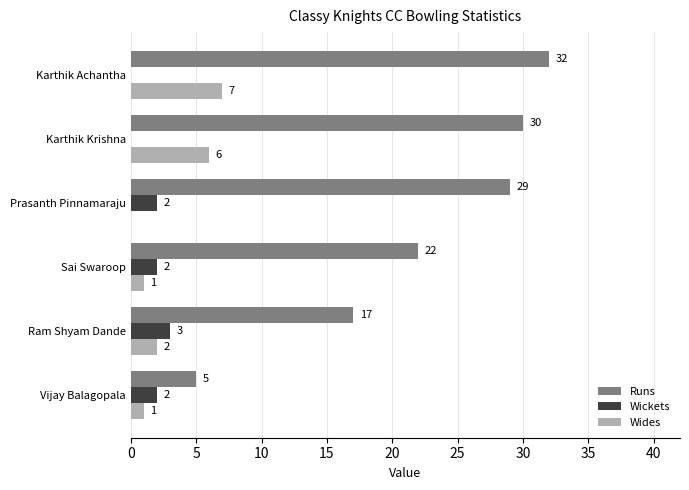

Which category has the highest value in the Runs series?

Karthik Achantha